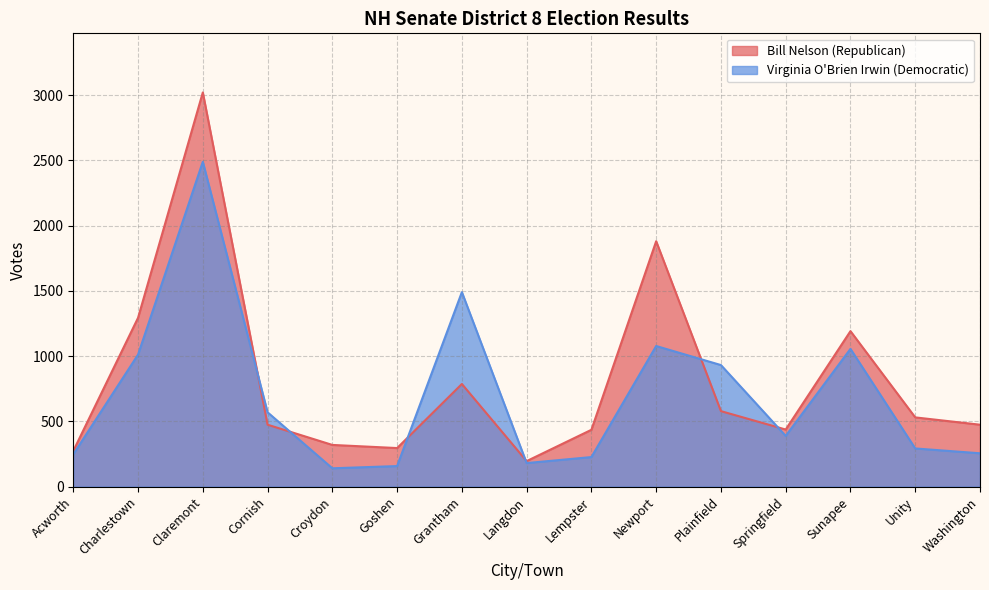

What is the sum of the Virginia O'Brien Irwin (Democratic) values at Plainfield and Langdon?

1111